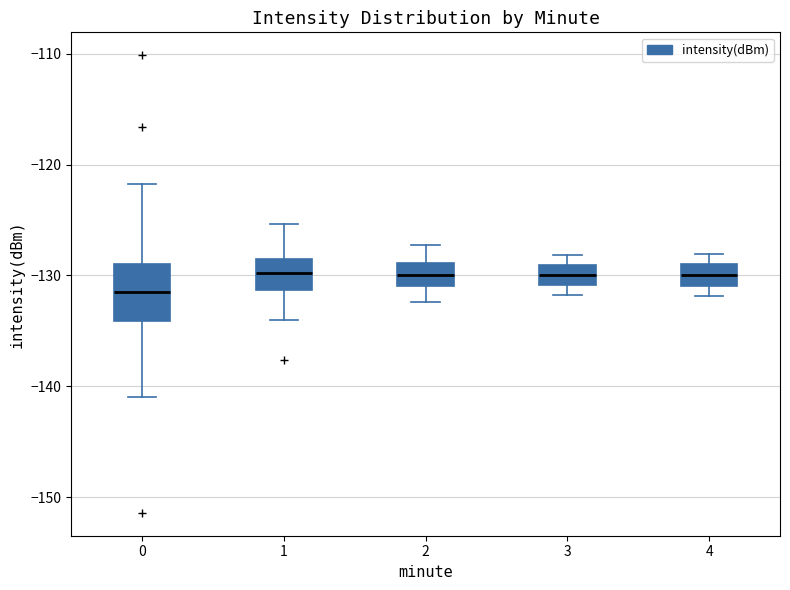

Comparing the boxes themselves (not the whiskers), which one is the tallest?

0